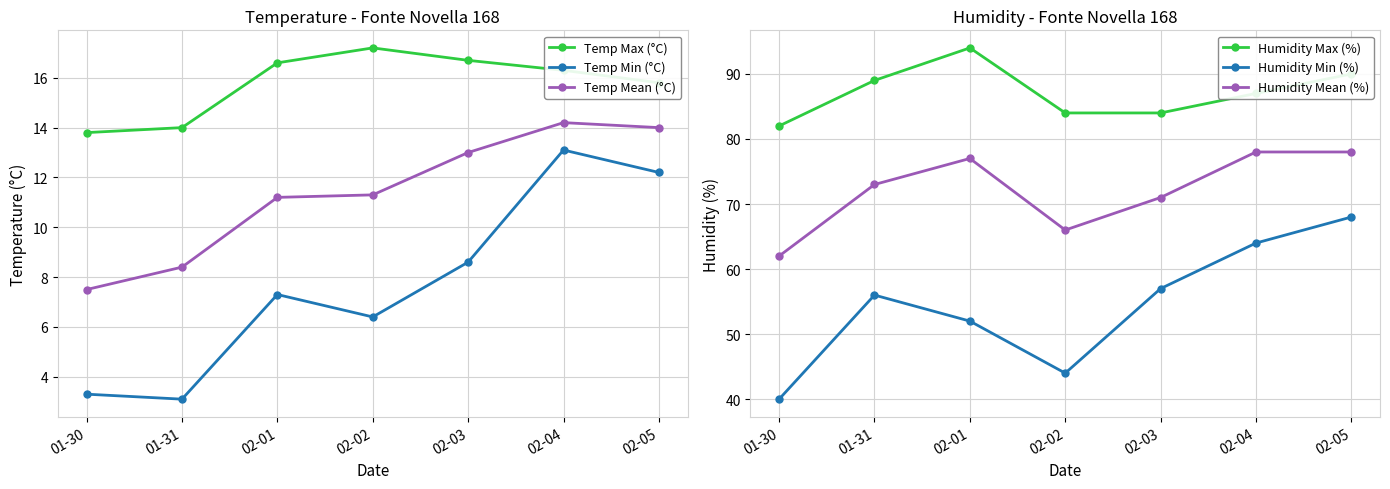

How many interior local peaks does the Temp Mean (°C) series have?

1